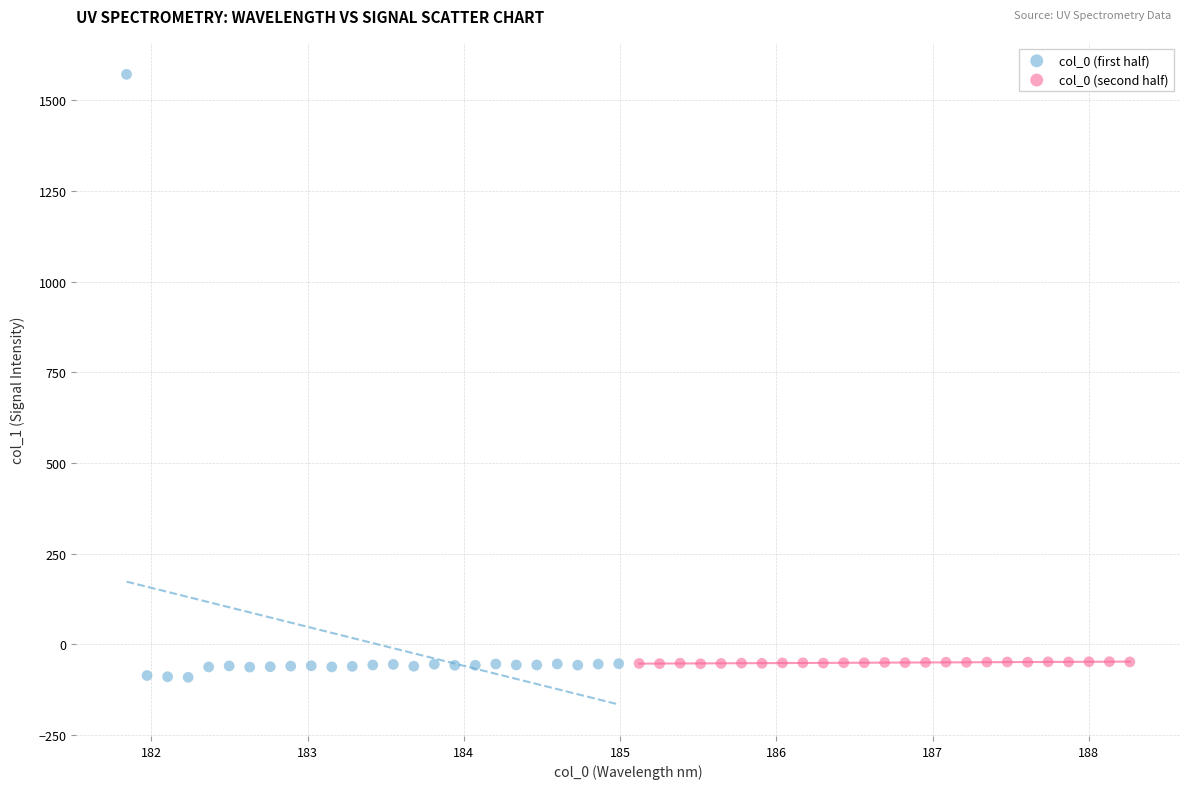

What are all the series names shown in the legend?

col_0 (first half), col_0 (second half)